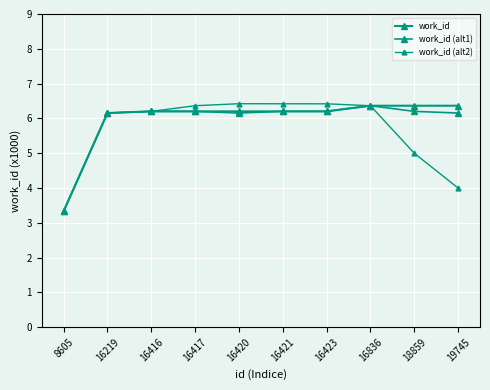

How many lines are shown in the chart?

3